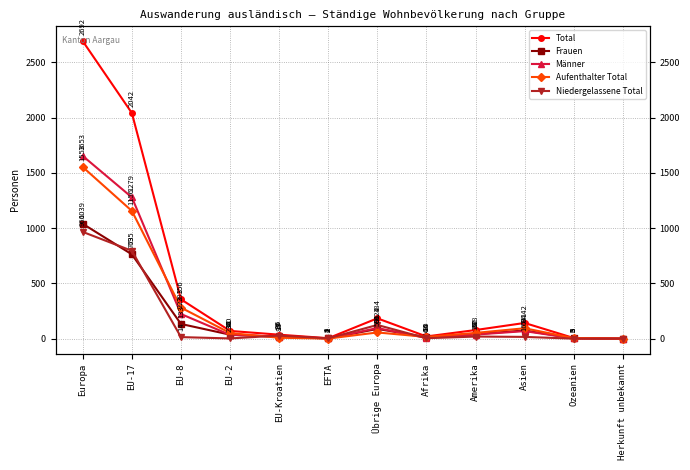

What is the difference between the highest and lowest values at EFTA?

3